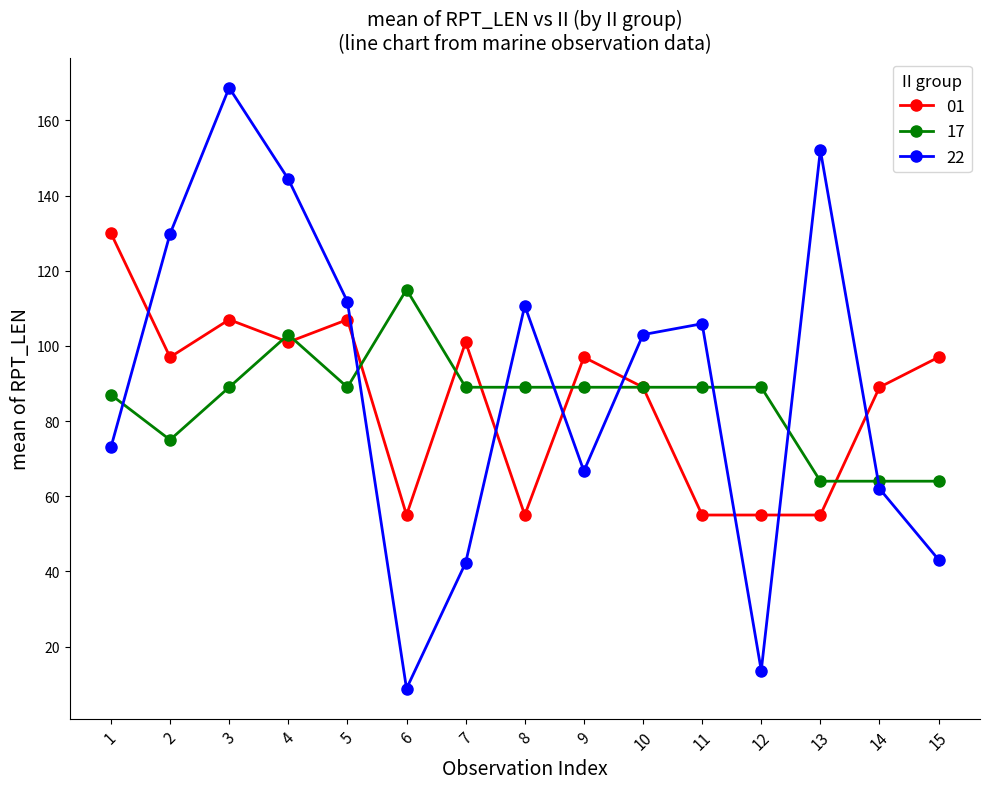

Reading right to left, extract all data points from this chart.

01: 15=97.0	14=89.0	13=55.0	12=55.0	11=55.0	10=89.0	9=97.0	8=55.0	7=101.0	6=55.0	5=107.0	4=101.0	3=107.0	2=97.0	1=130.0
17: 15=64.0	14=64.0	13=64.0	12=89.0	11=89.0	10=89.0	9=89.0	8=89.0	7=89.0	6=115.0	5=89.0	4=103.0	3=89.0	2=75.0	1=87.0
22: 15=43.1	14=62.0	13=152.1	12=13.6	11=105.9	10=103.0	9=66.7	8=110.7	7=42.3	6=8.8	5=111.8	4=144.4	3=168.7	2=129.8	1=73.0